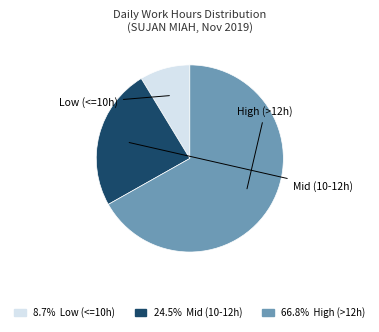

Is there a majority slice in this chart?

Yes